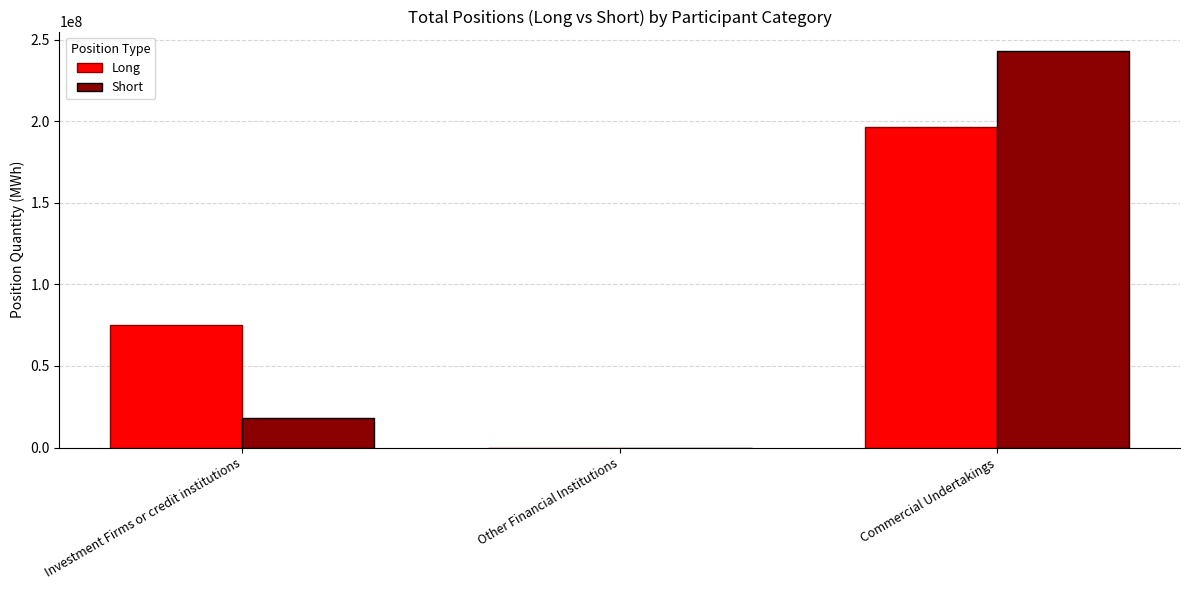

Is the value of Long at Investment Firms or credit institutions greater than the value of Short at Other Financial Institutions?

Yes